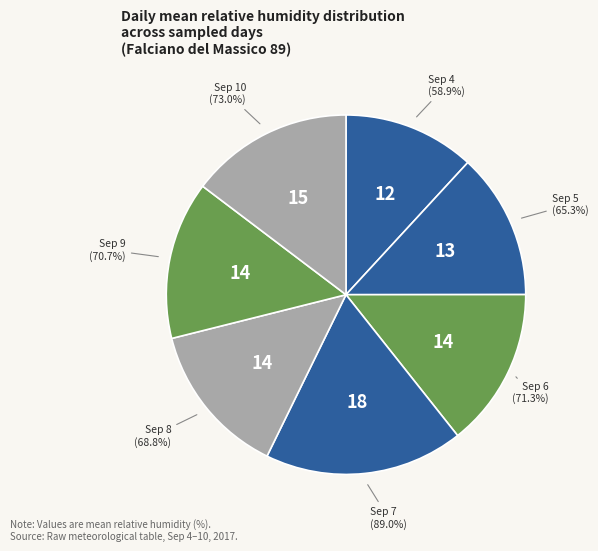

Is the sum of 2017-09-08 and 2017-09-09 greater than half?

No